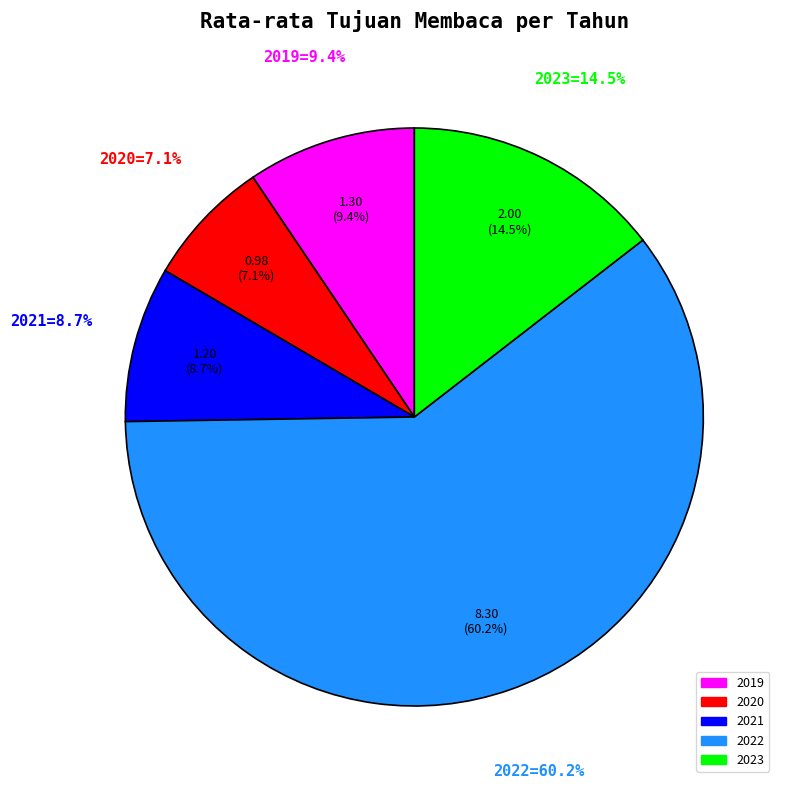

To the nearest percent, what percentage of the pie is 2021?

9%